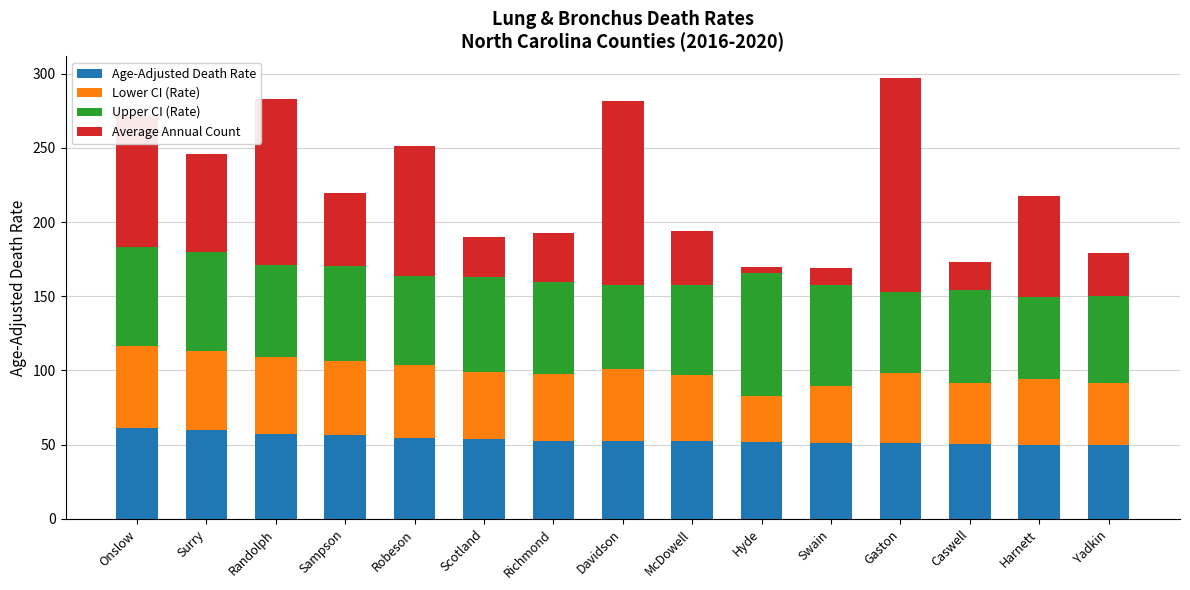

What are all the series names shown in the legend?

Age-Adjusted Death Rate, Lower CI (Rate), Upper CI (Rate), Average Annual Count